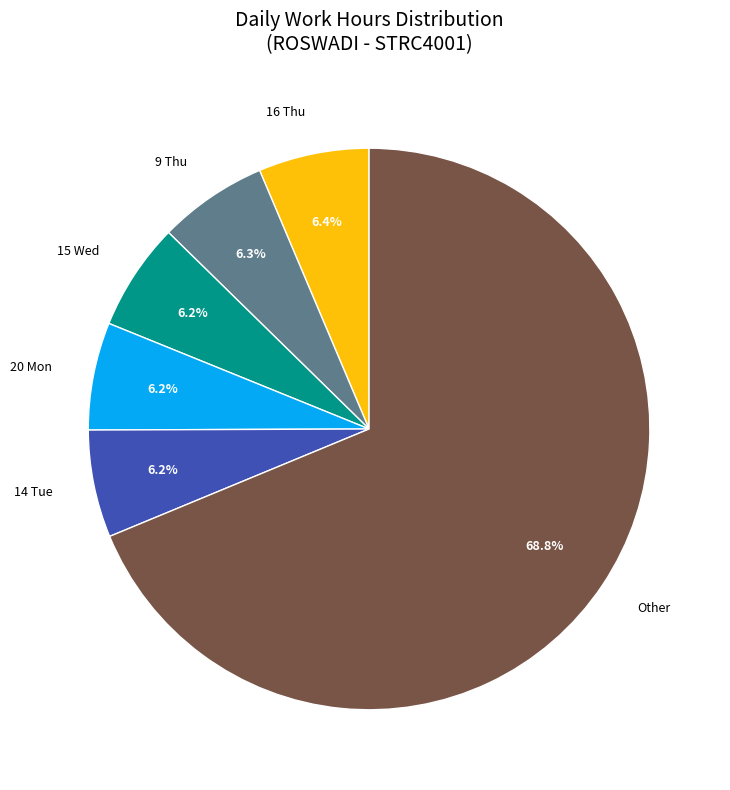

Is 9 Thu the majority of the pie?

No